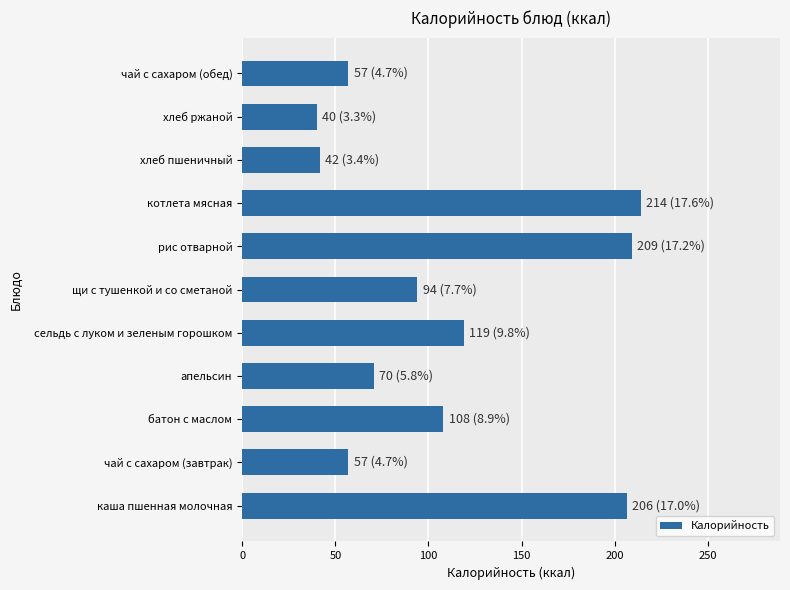

What is the difference between the maximum and minimum values?

173.9